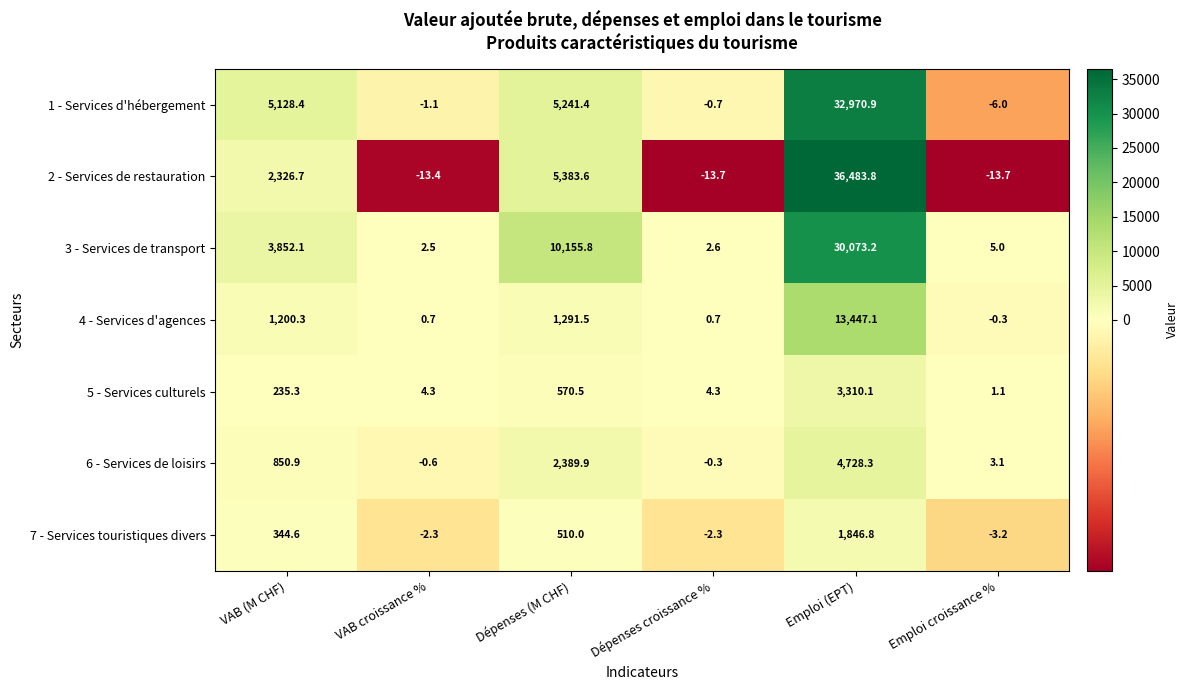

Which series has the largest total across all categories?

2 - Services de restauration